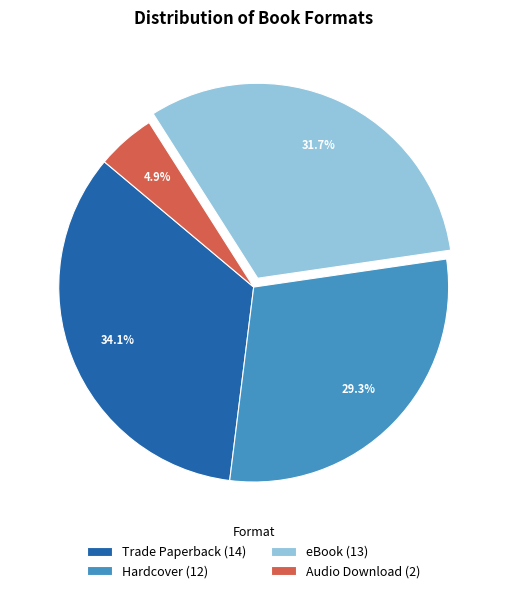

Rank the categories by value from highest to lowest.

Trade Paperback (14), eBook (13), Hardcover (12), Audio Download (2)